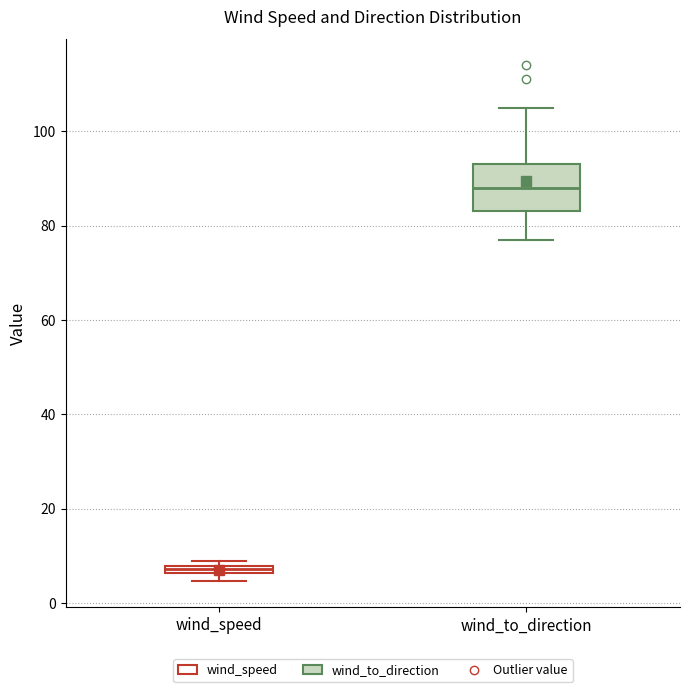

Where does the lower whisker of the box for wind_to_direction end on the y-axis? The values are not printed on the chart, so give them approximately, as read against the axis.

78